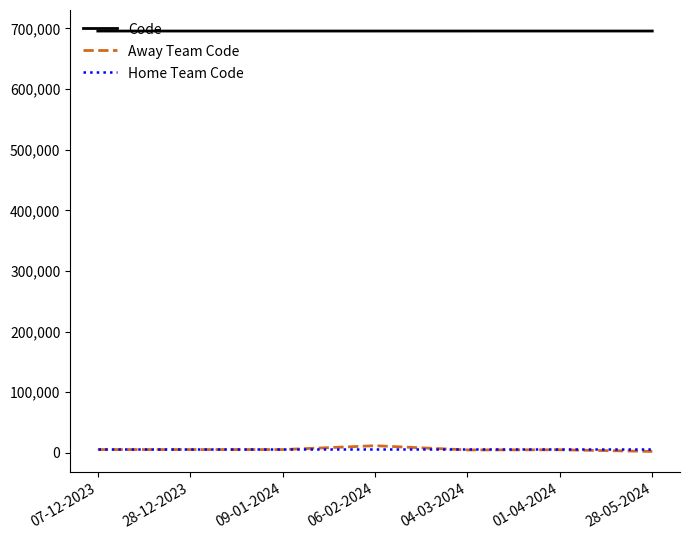

What is the highest value of the Code series?

695838